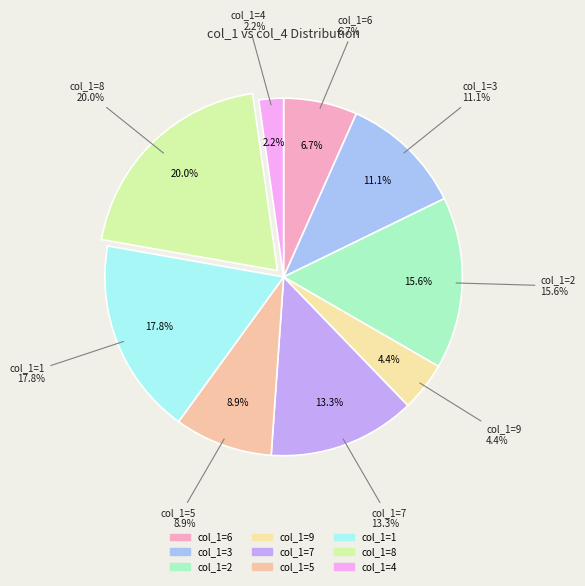

What is the change in value from 5 to 8?

+5